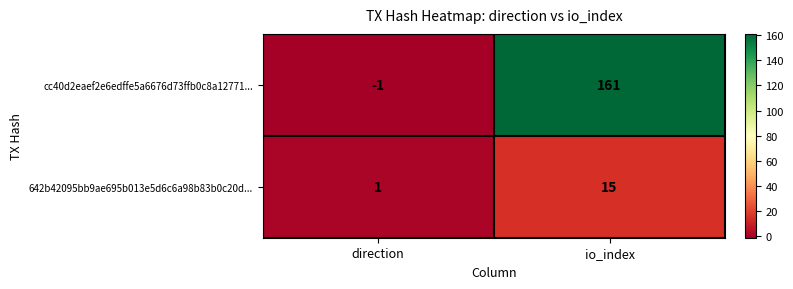

At io_index, list the series in order from smallest to largest.

642b42095bb9ae695b013e5d6c6a98b83b0c20d..., cc40d2eaef2e6edffe5a6676d73ffb0c8a12771...